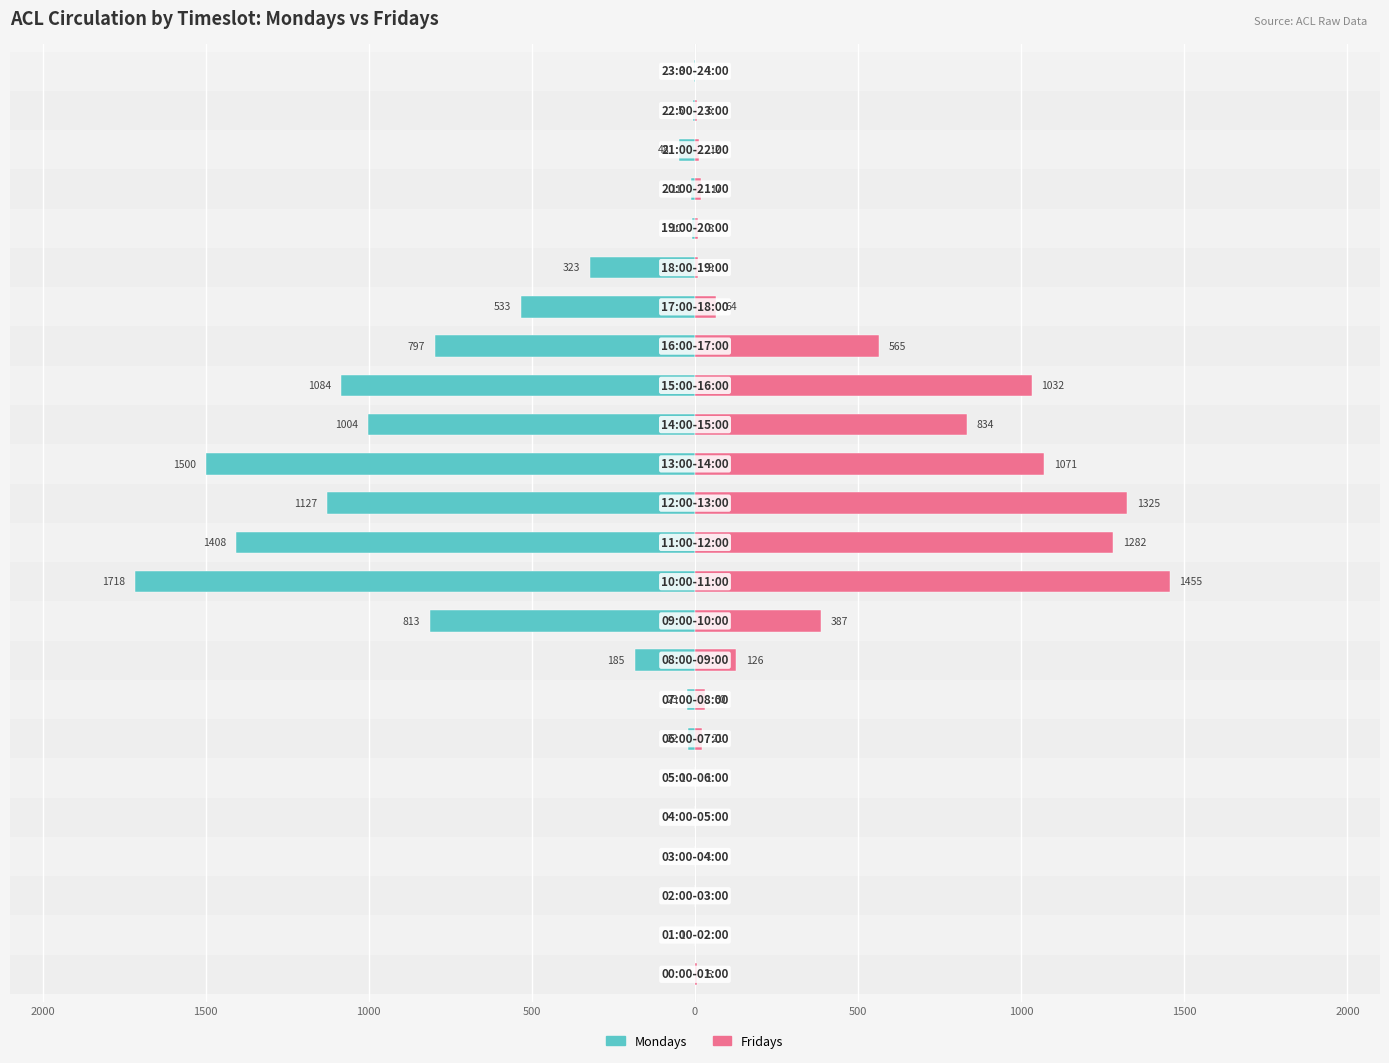

How many data points in Mondays are less than -23?

12